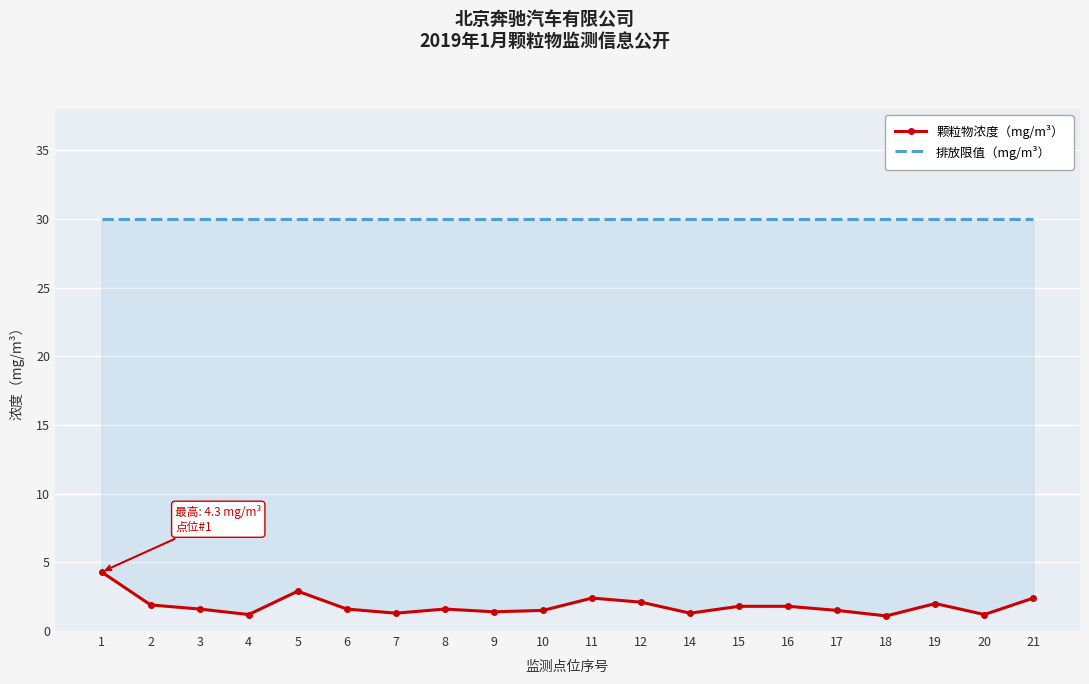

List the series in order of their peak value, highest first.

排放限值（mg/m³）, 颗粒物浓度（mg/m³）